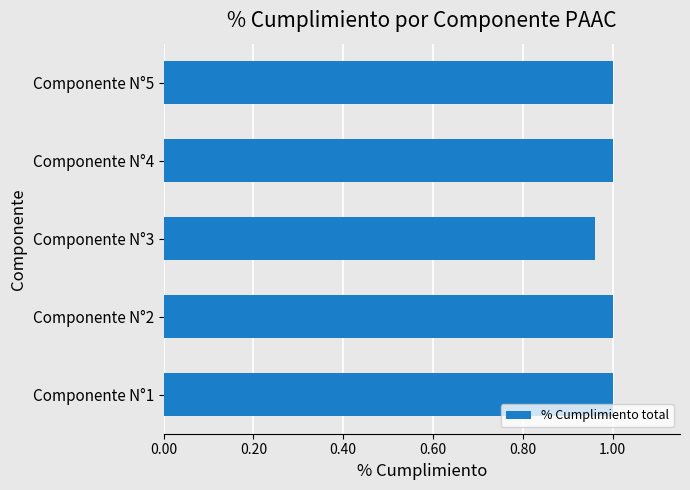

Which category has the lowest value across all series?

Componente N°3